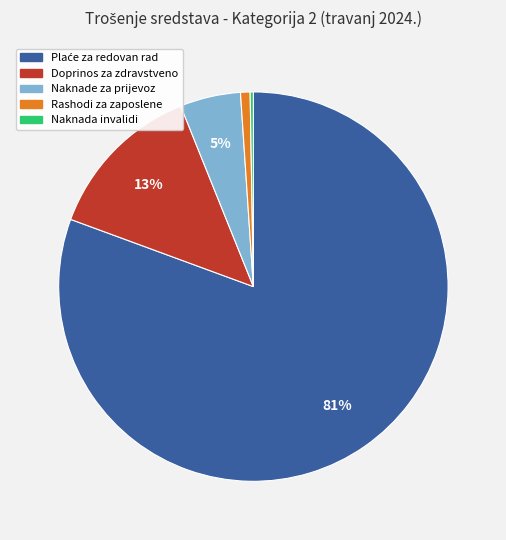

Is there any slice that represents more than half of the pie?

Yes